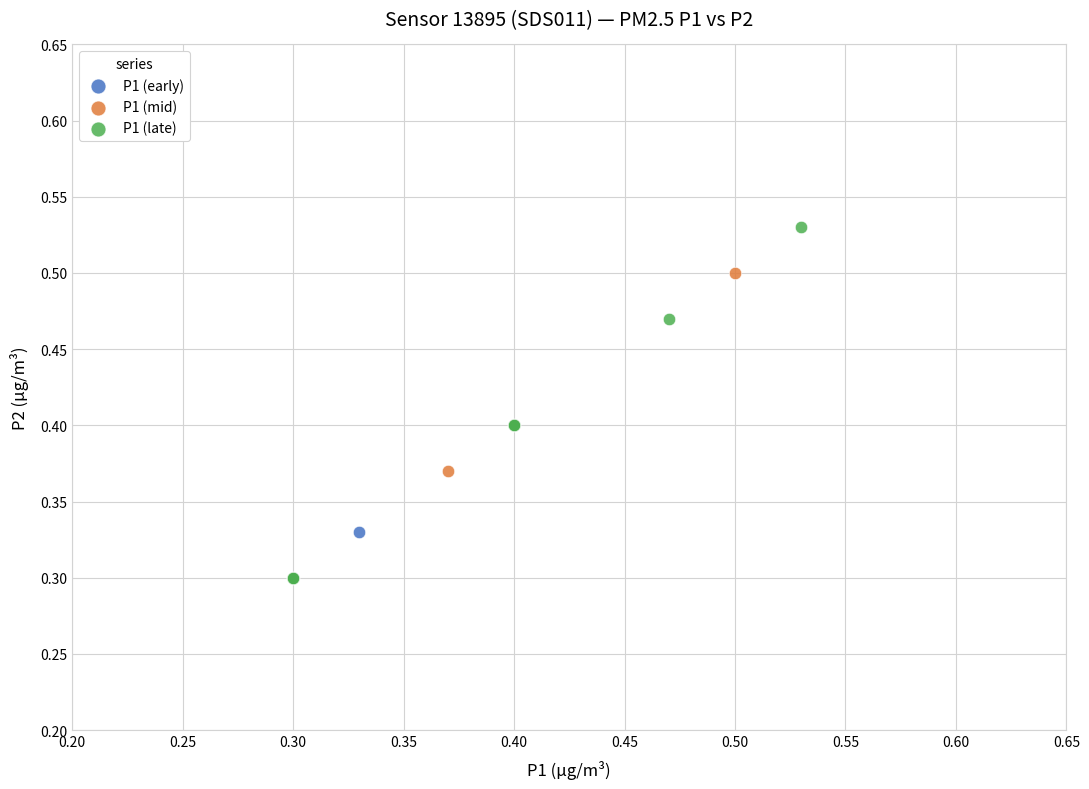

Which series contains the highest Y value?

P1 (late)